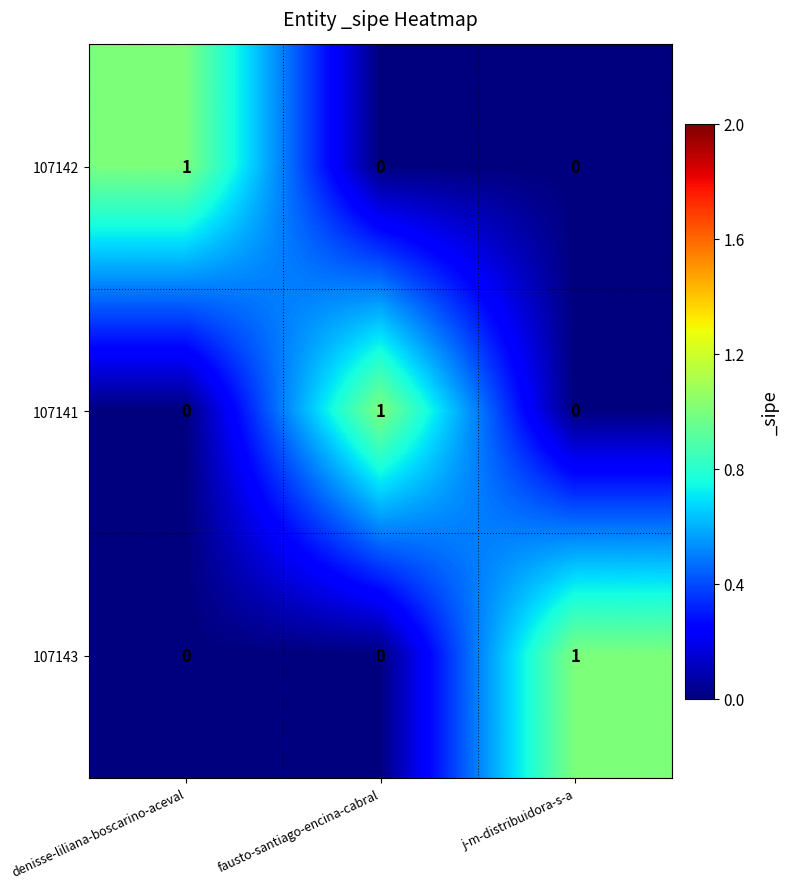

At which label does 107143 reach its peak?

j-m-distribuidora-s-a